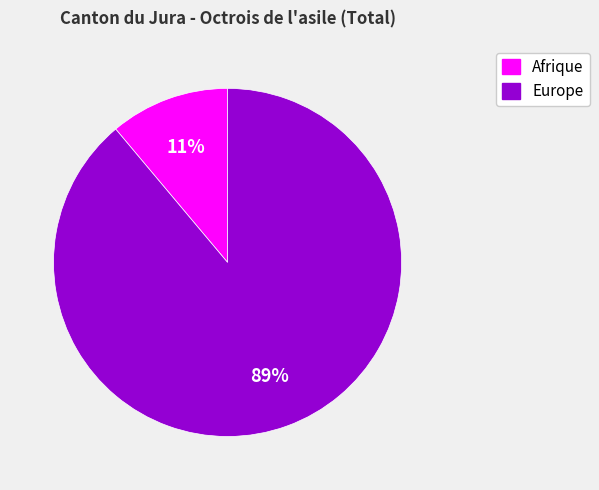

Is there any slice that represents more than half of the pie?

Yes